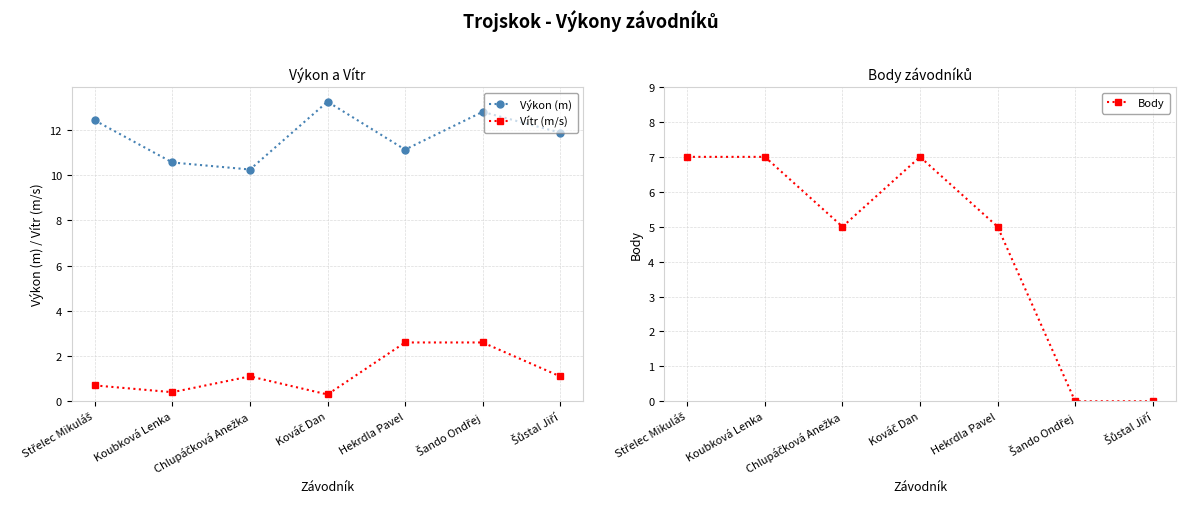

Is it true that Body equals 9.5 at Střelec Mikuláš?

False